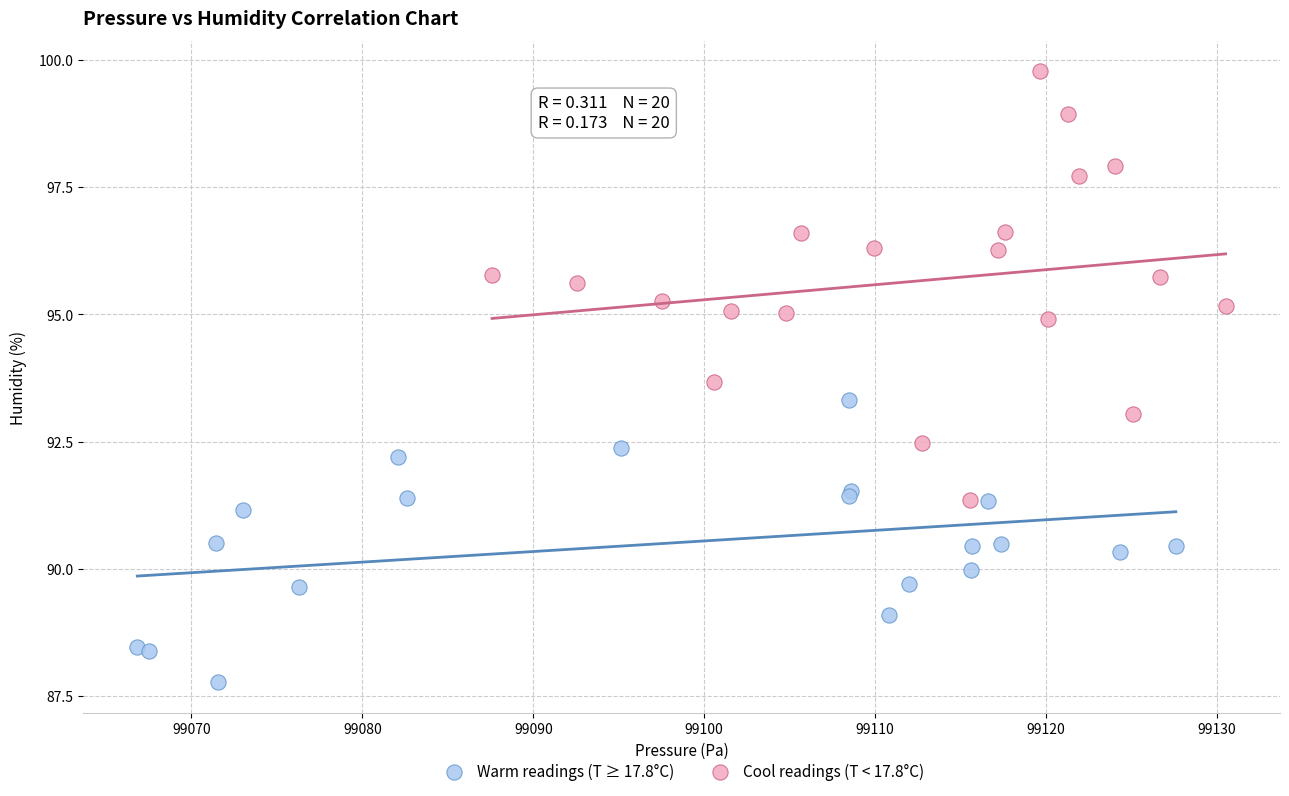

Which series contains the highest Y value?

Cool readings (T < 17.8°C)